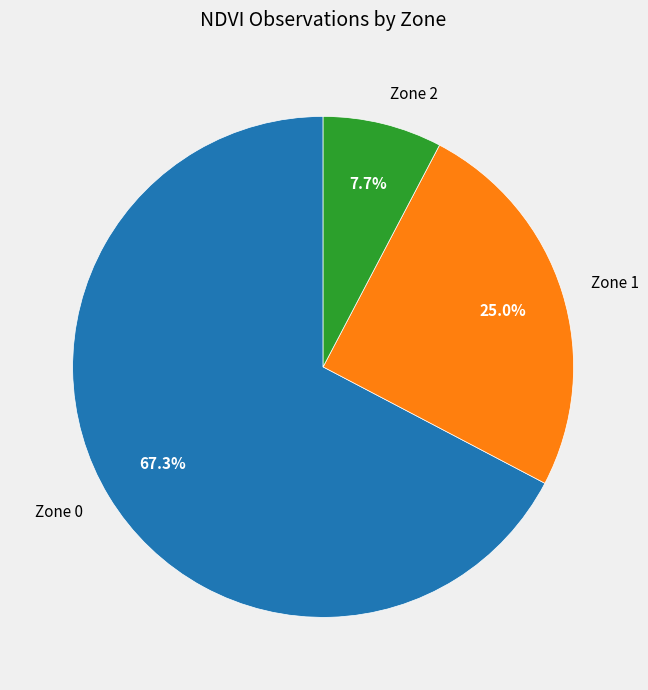

What is the total percentage of Zone 0 and Zone 1?

92.3%